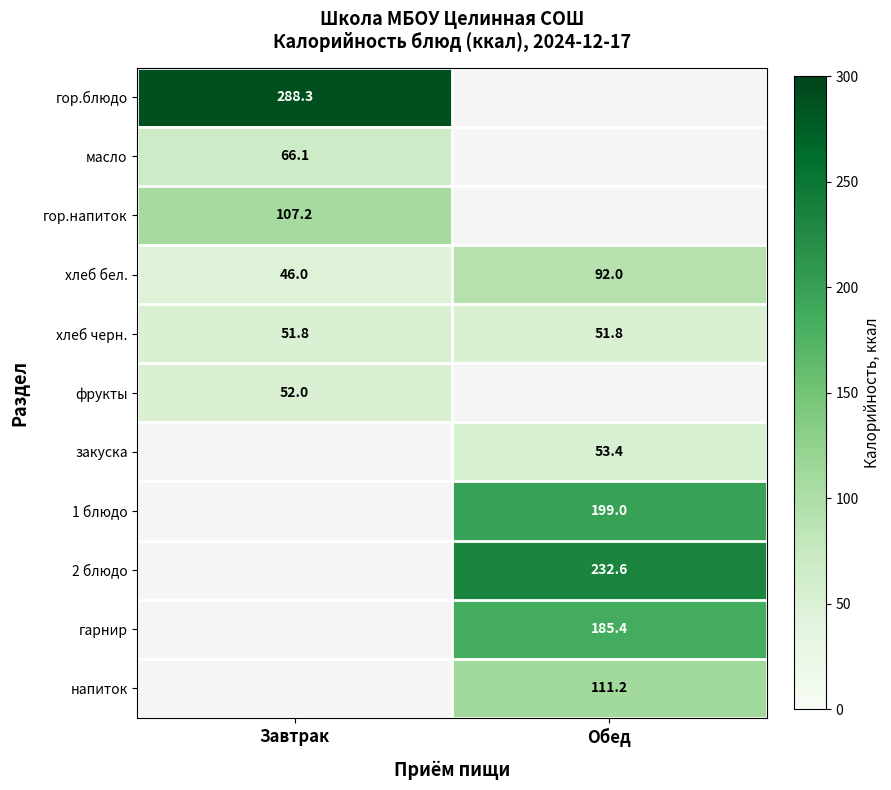

What is the minimum value for хлеб бел.?

46.0